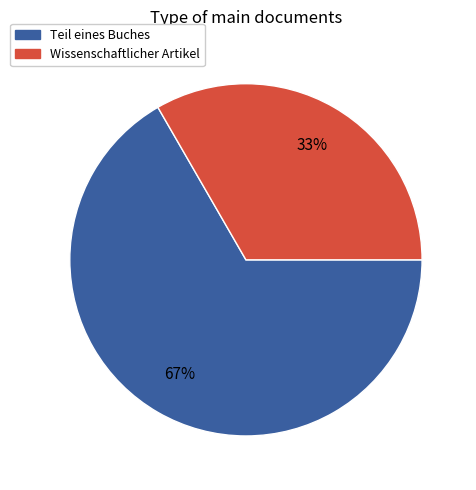

Does any single category account for the majority?

Yes